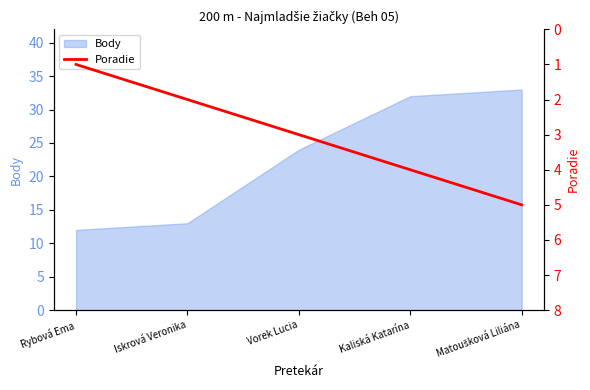

At which label does Body reach its minimum?

Rybová Ema